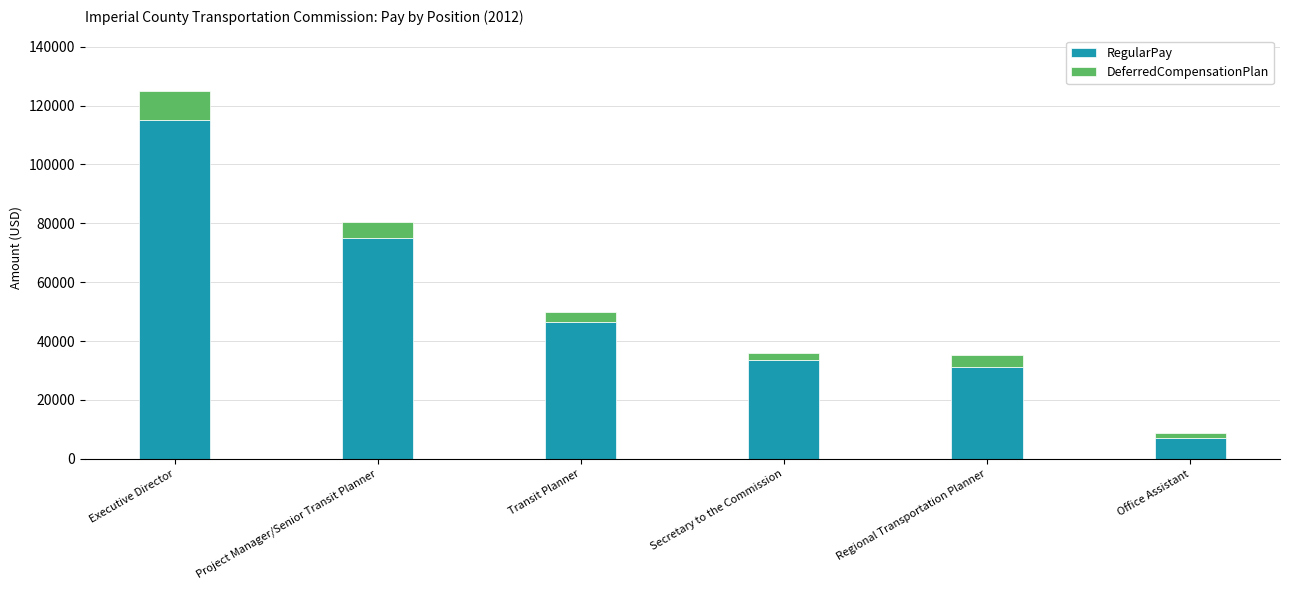

At which label does RegularPay reach its peak?

Executive Director